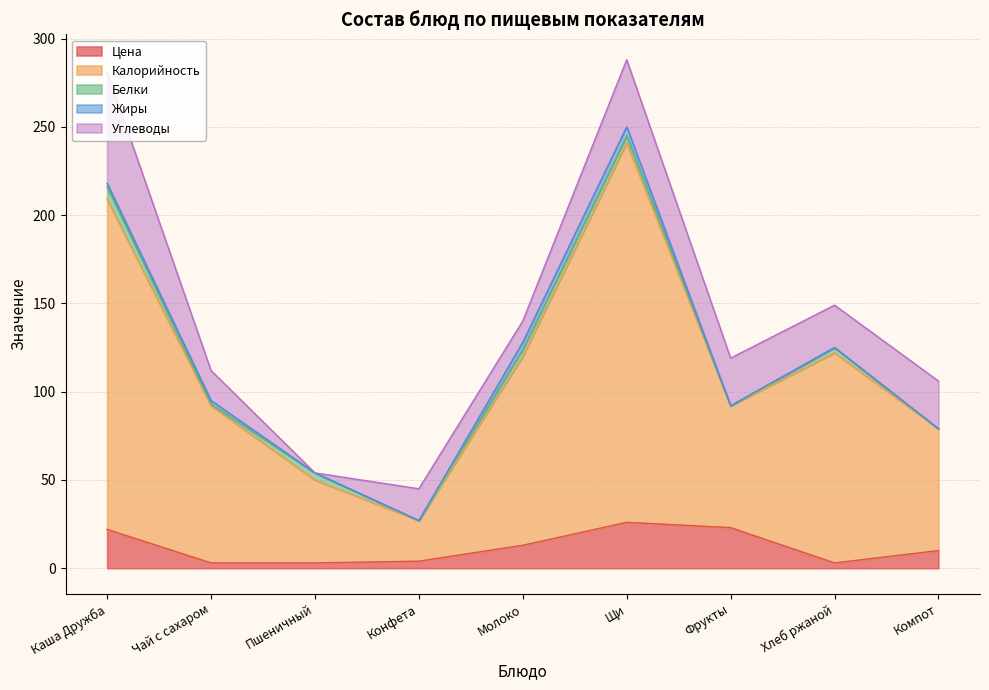

Which series has the widest spread of values?

Калорийность